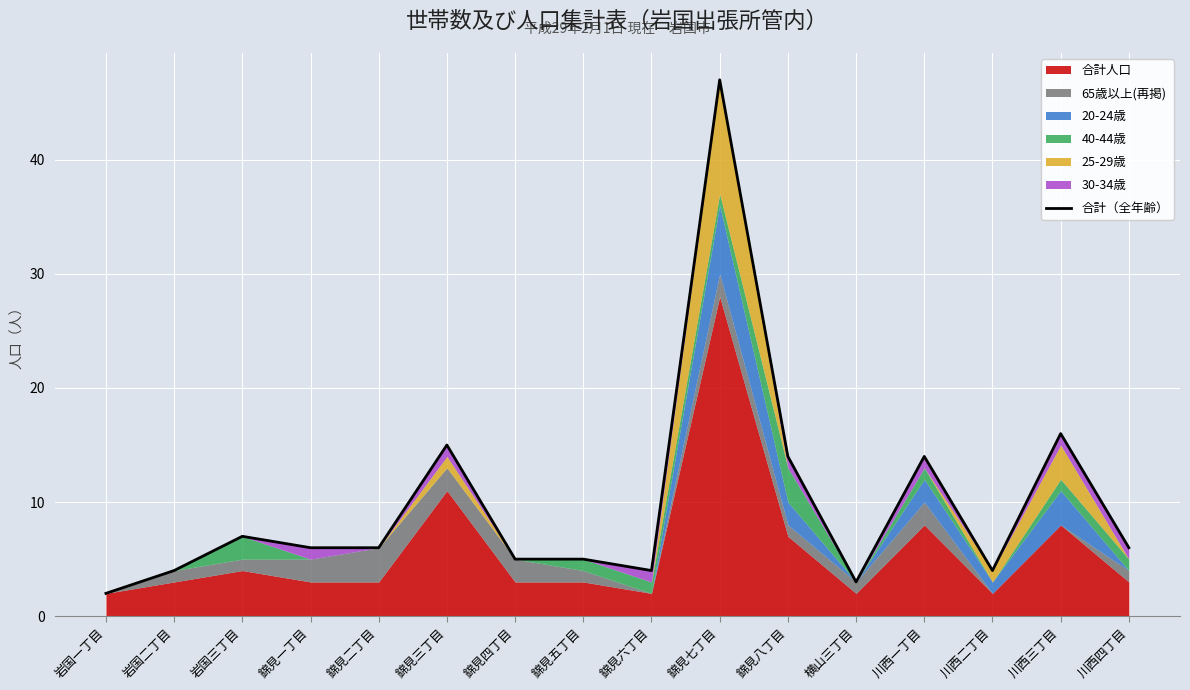

Count the number of values greater than 6.

6